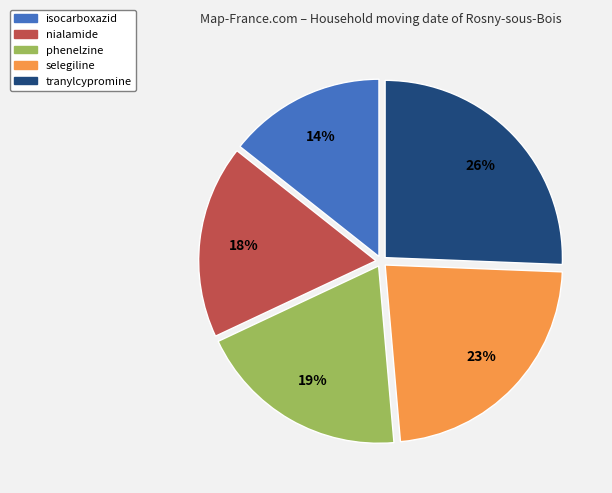

Do nialamide and selegiline together represent more than half of the pie?

No